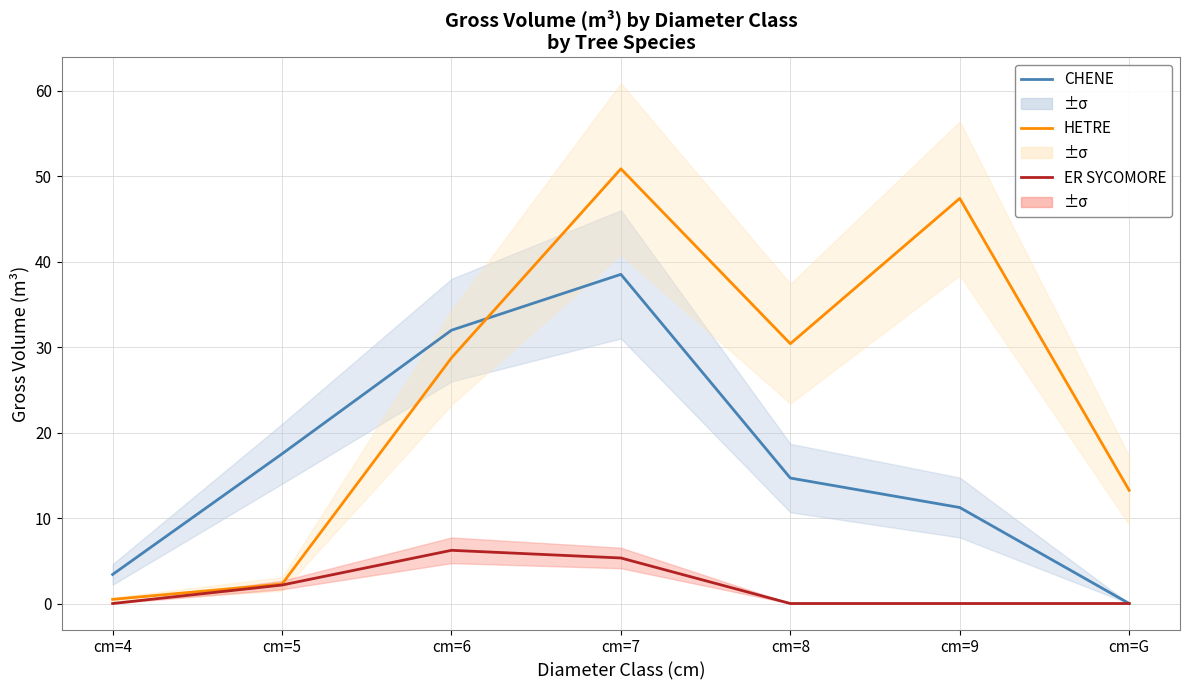

At which category is the sum across all series the highest?

cm=7